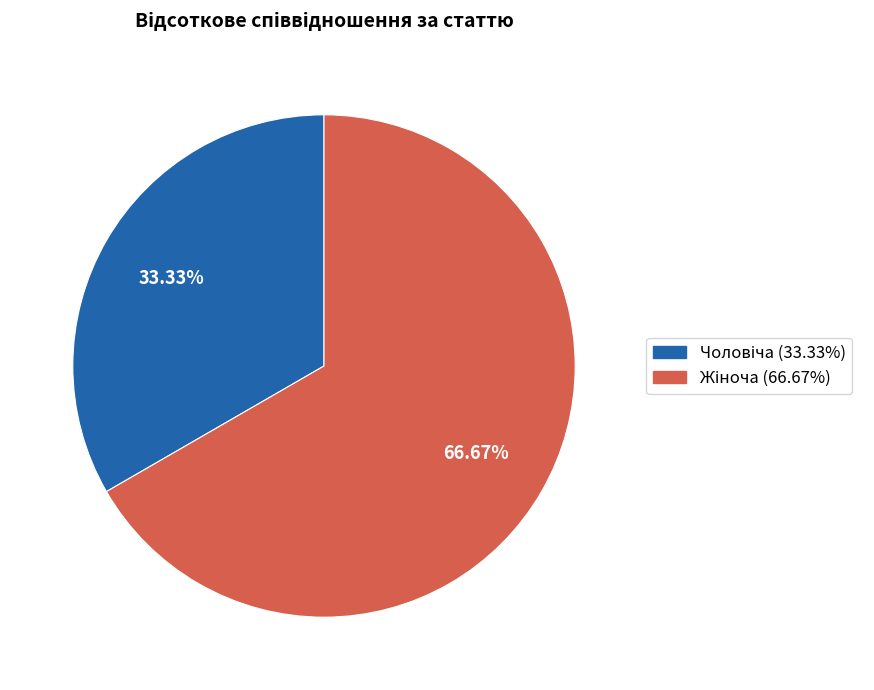

Is there any slice that represents more than half of the pie?

Yes